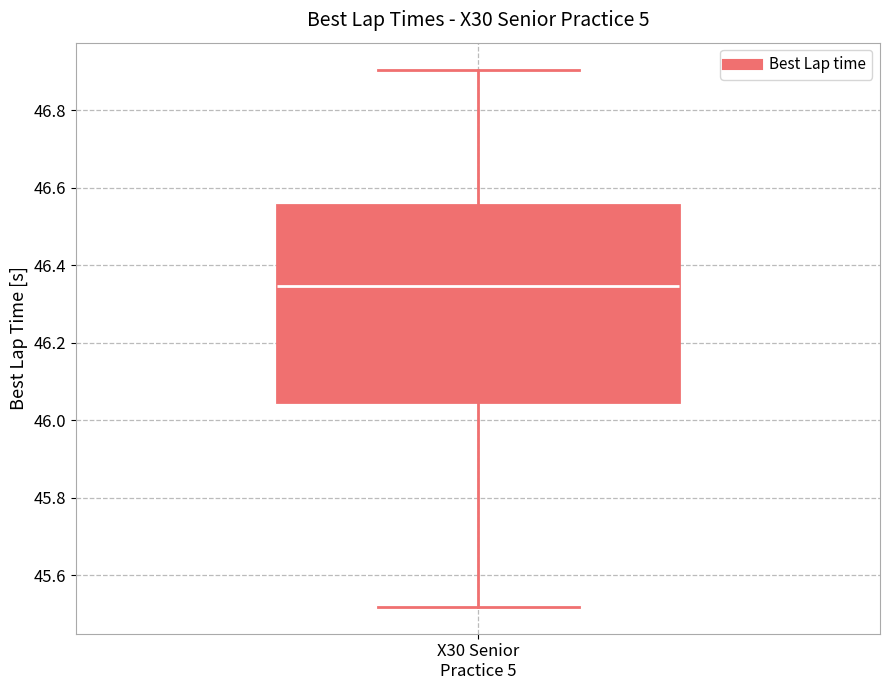

Transcribe this box plot: give where the median line is, the range the box spans, and where the two whiskers end, as read against the y-axis. The values are not printed on the chart, so give them approximately, as read against the axis.

median 46.34, box 46.04 to 46.56, whiskers 45.52 to 46.90